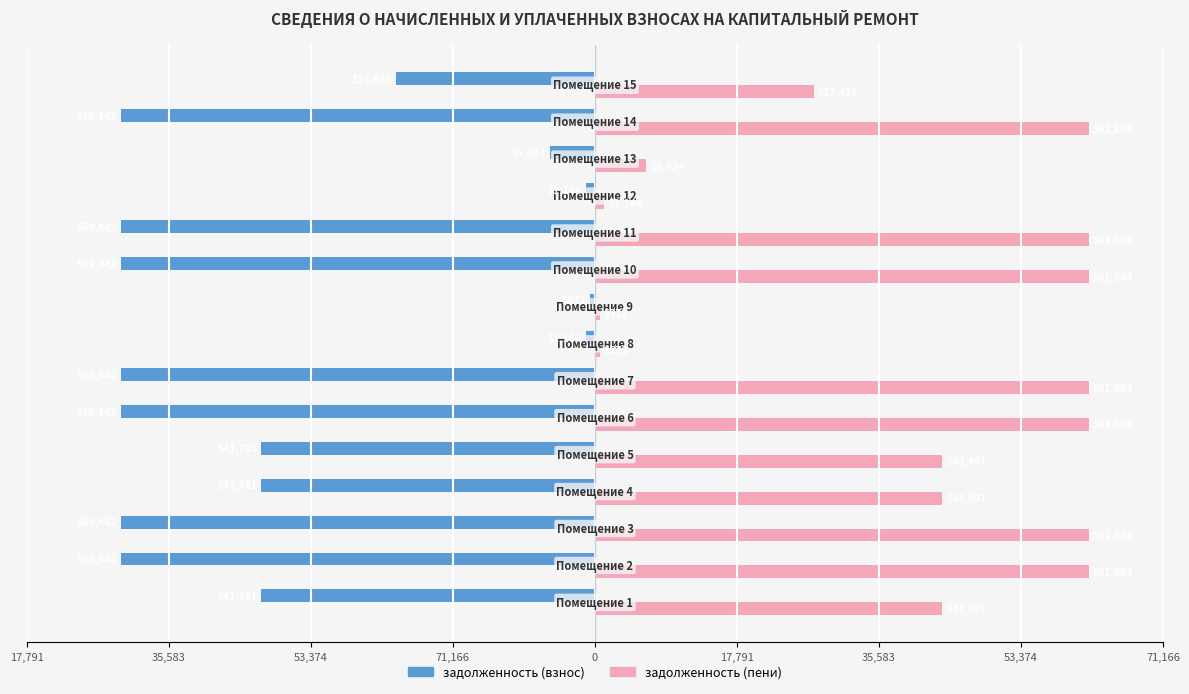

What are all the series names shown in the legend?

задолженность (взнос), задолженность (пени)